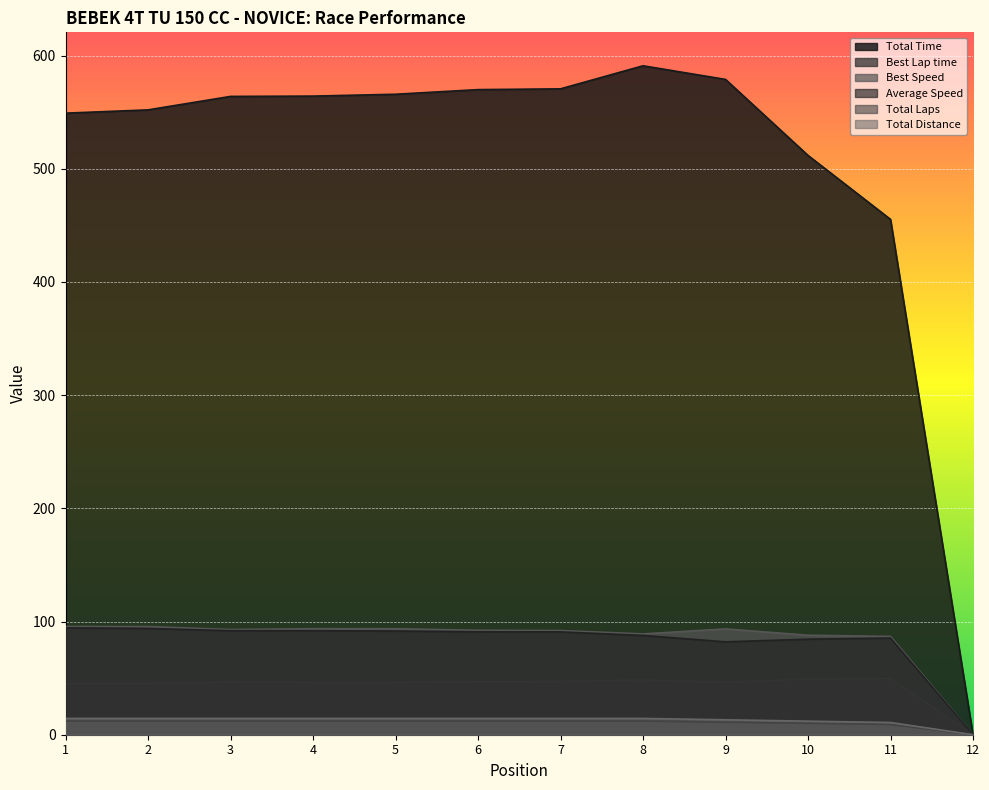

What is the greatest value displayed?

591.0